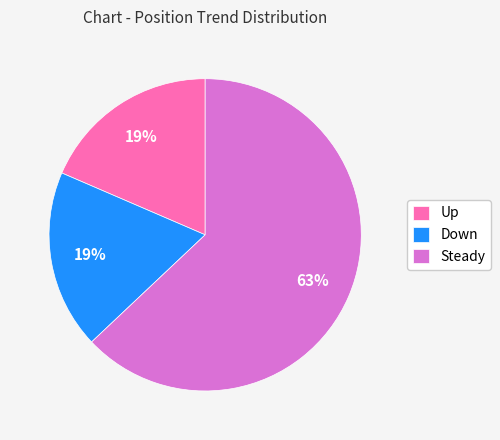

What is the largest slice in the pie chart?

Steady